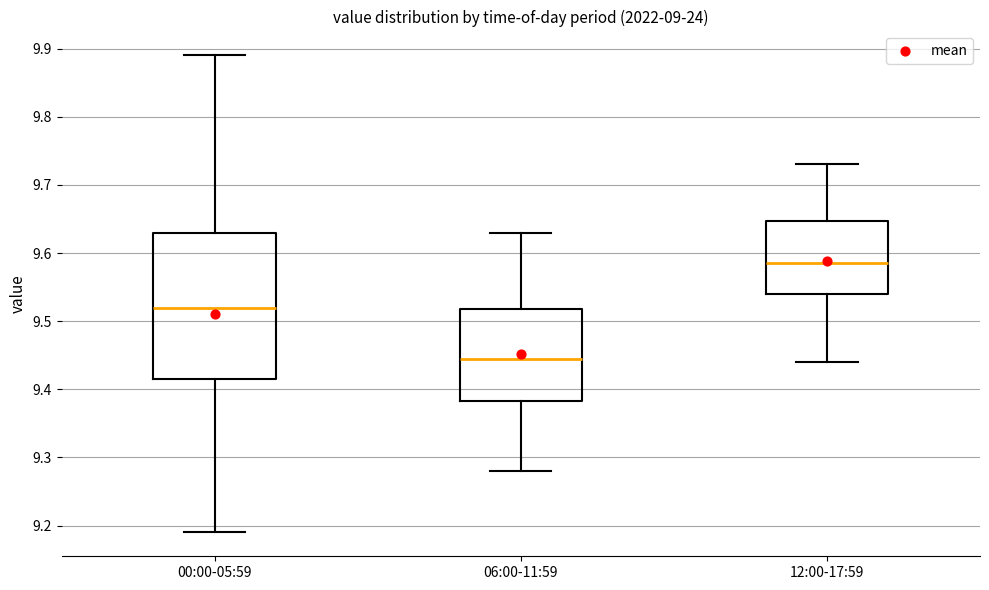

Reading left to right, read every box against the y-axis: the position of its median line, the range the box covers, and the ends of its whiskers. The values are not printed on the chart, so give them approximately, as read against the axis.

00:00-05:59: median 9.52, box 9.42 to 9.63, whiskers 9.19 to 9.89
06:00-11:59: median 9.45, box 9.38 to 9.52, whiskers 9.28 to 9.63
12:00-17:59: median 9.59, box 9.54 to 9.65, whiskers 9.44 to 9.73